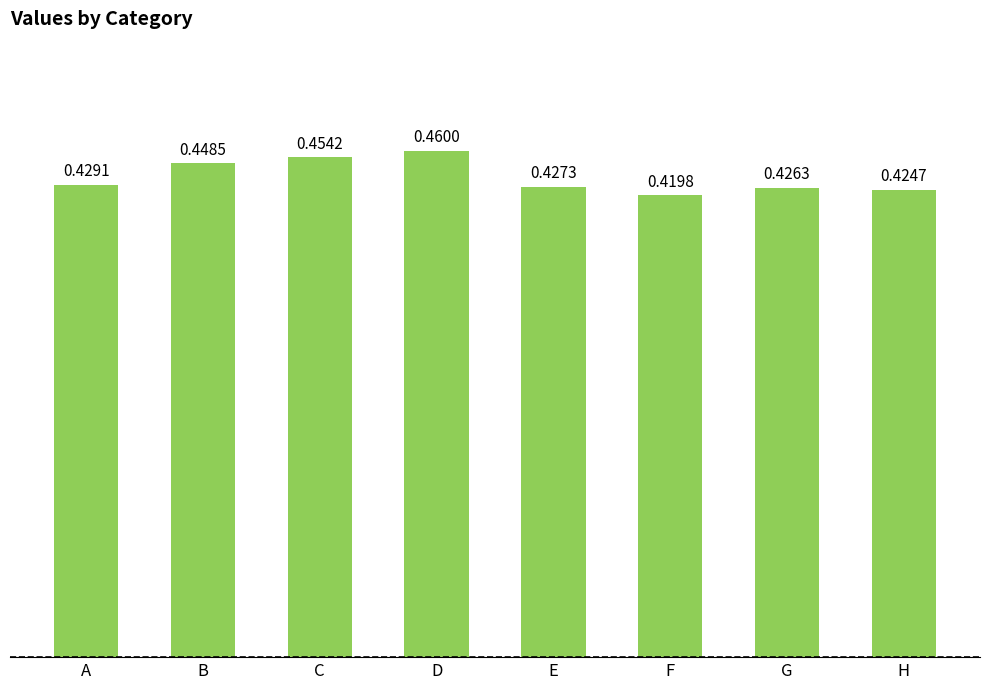

Count the values in the range 0 to 1.

8